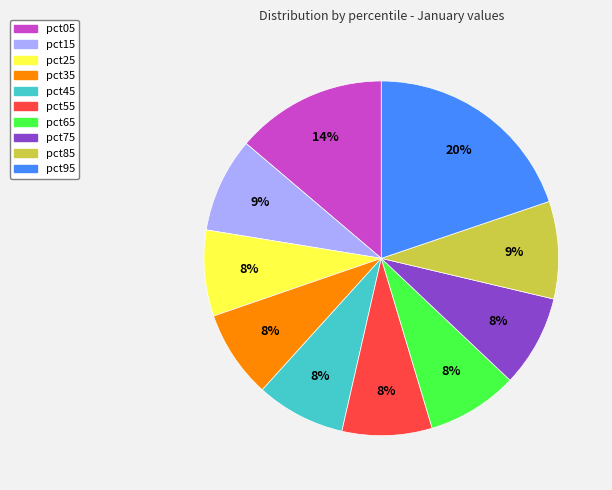

The pct65 slice represents 8% of the pie. True or false?

True